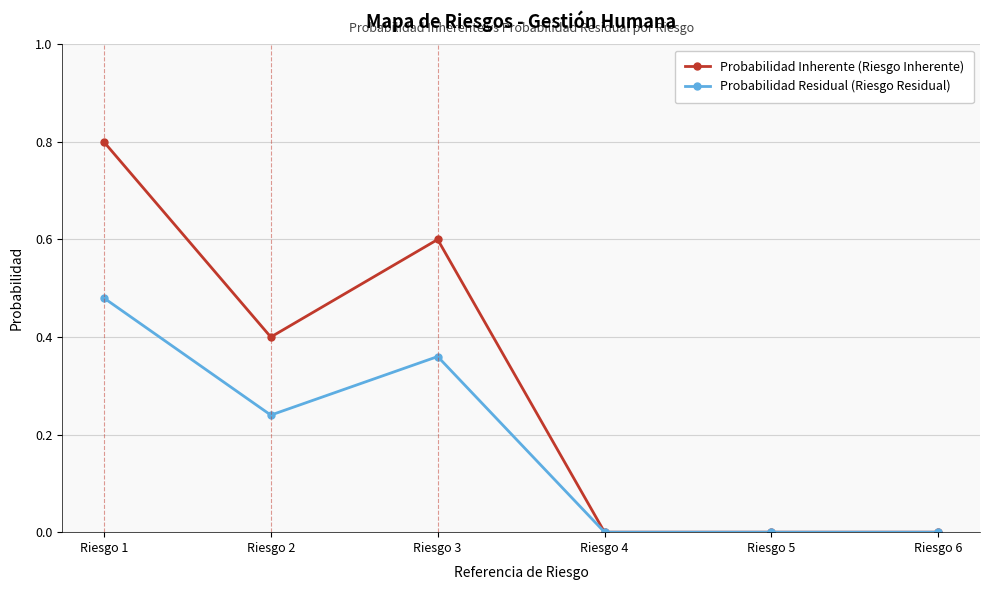

At which category does Probabilidad Residual (Riesgo Residual) reach its first local valley?

Riesgo 2